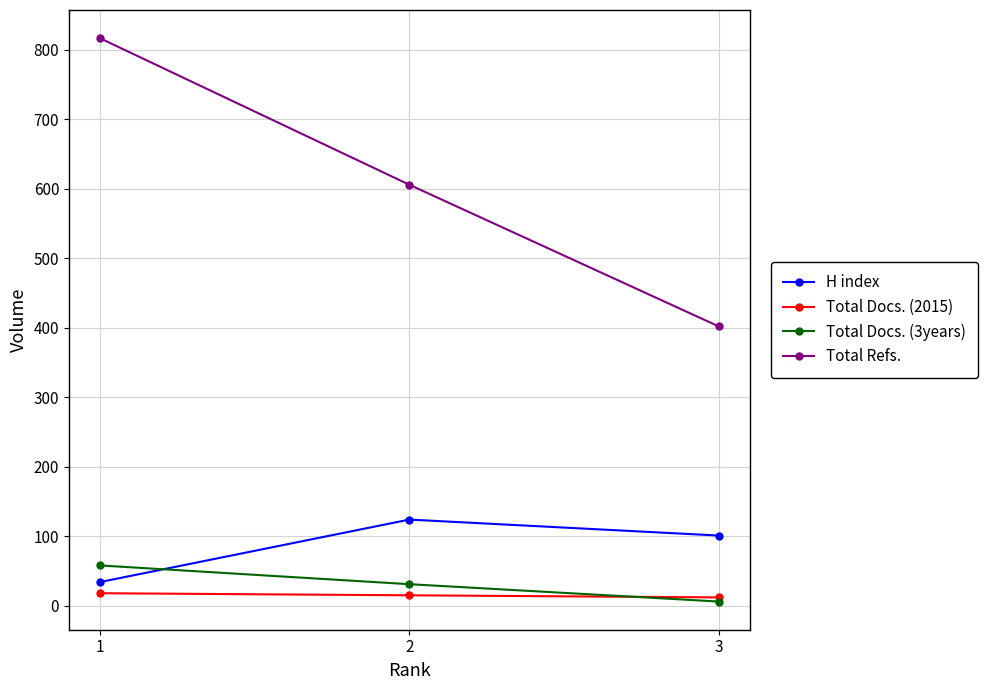

What is the sum of the H index values at 3 and 2?

225